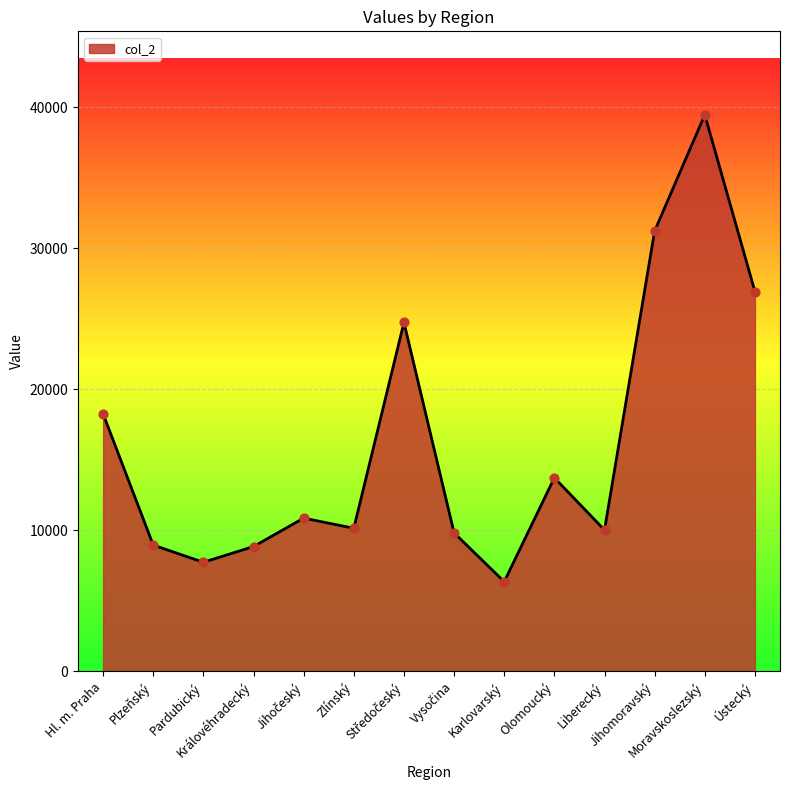

What is the smallest value displayed?

6356